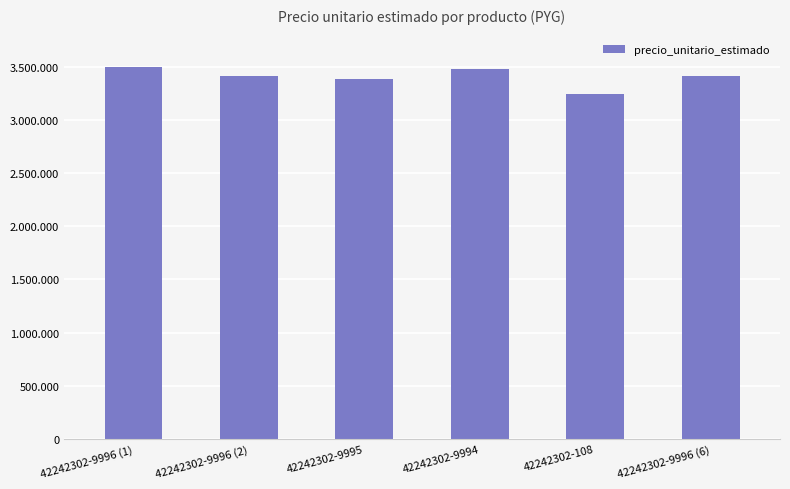

What is the smallest value displayed?

3245000